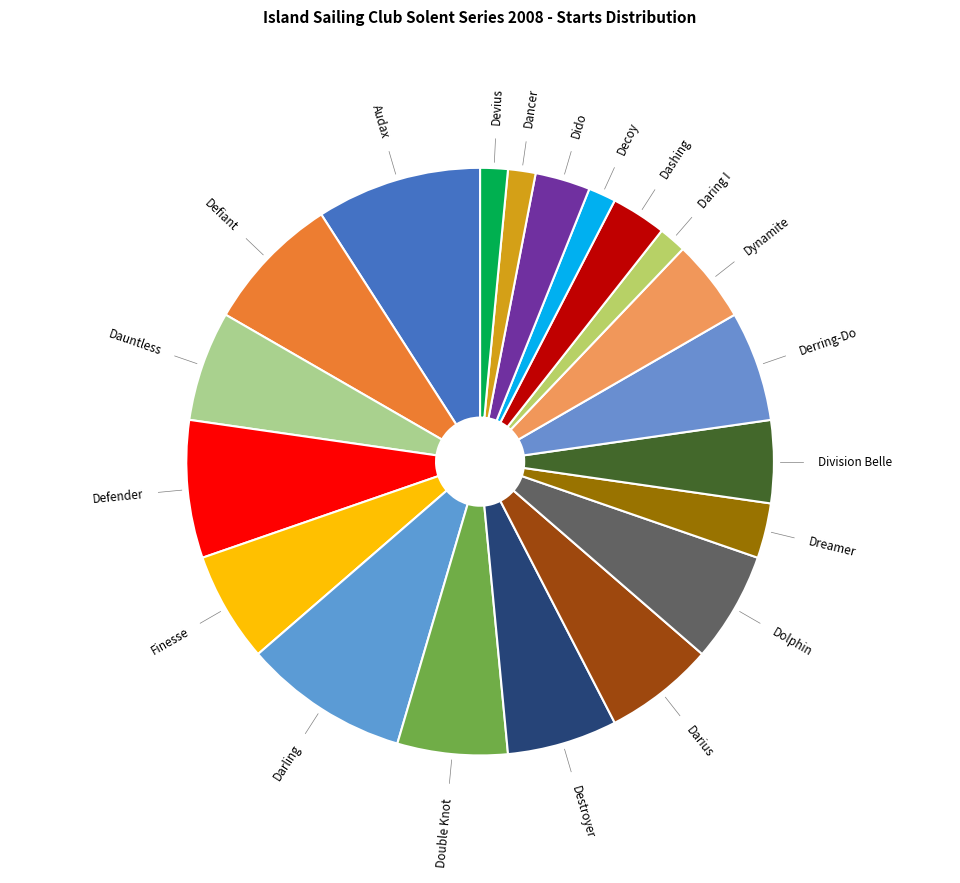

Do Audax and Derring-Do together represent more than half of the pie?

No